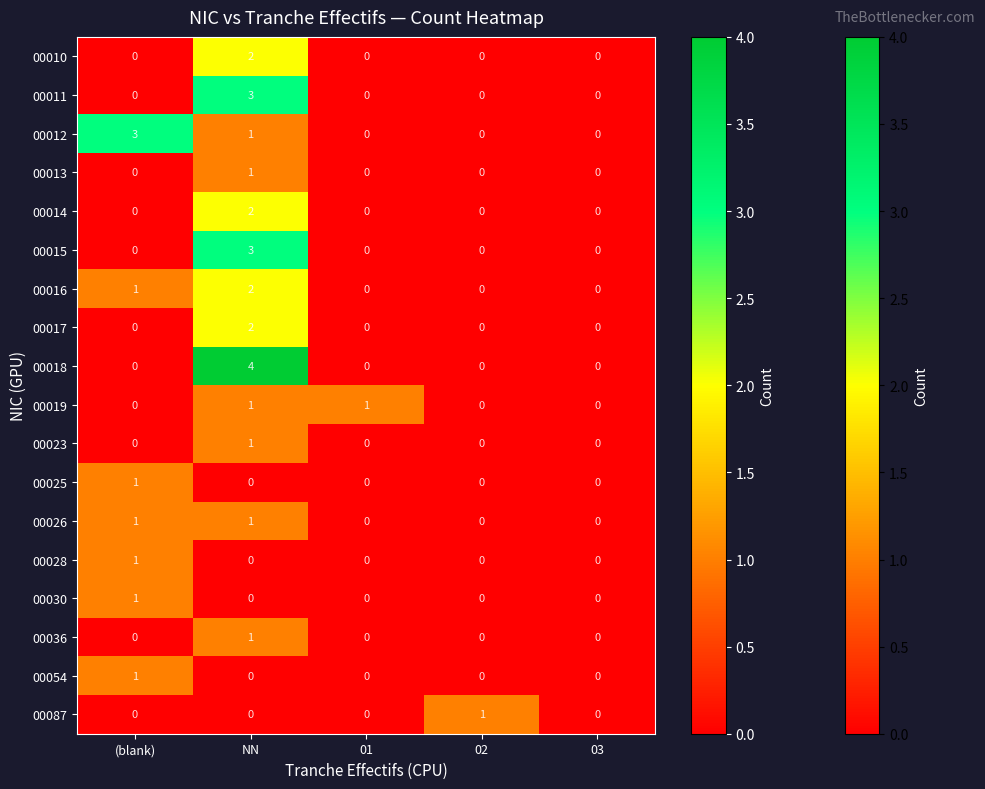

Which series changed the most between (blank) and 03?

00012